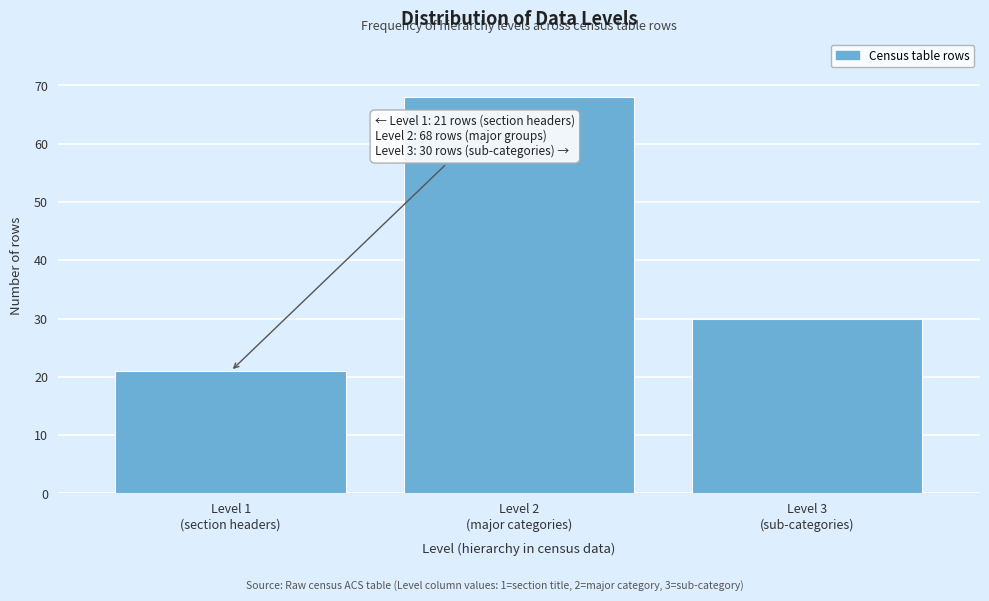

Reading left to right, list all the values displayed in this chart.

21	68	30